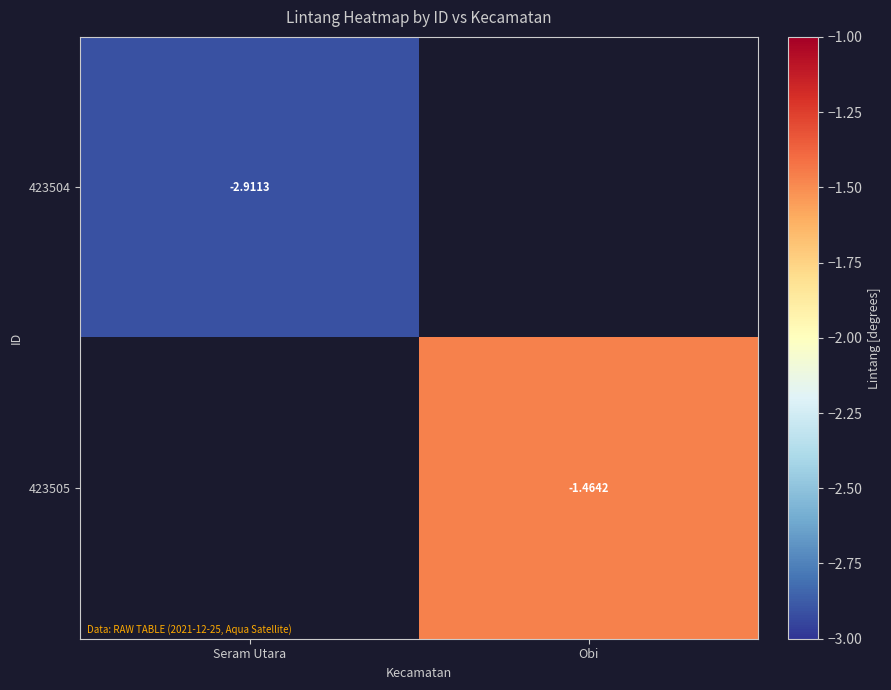

What is the maximum value for 423504?

-2.9